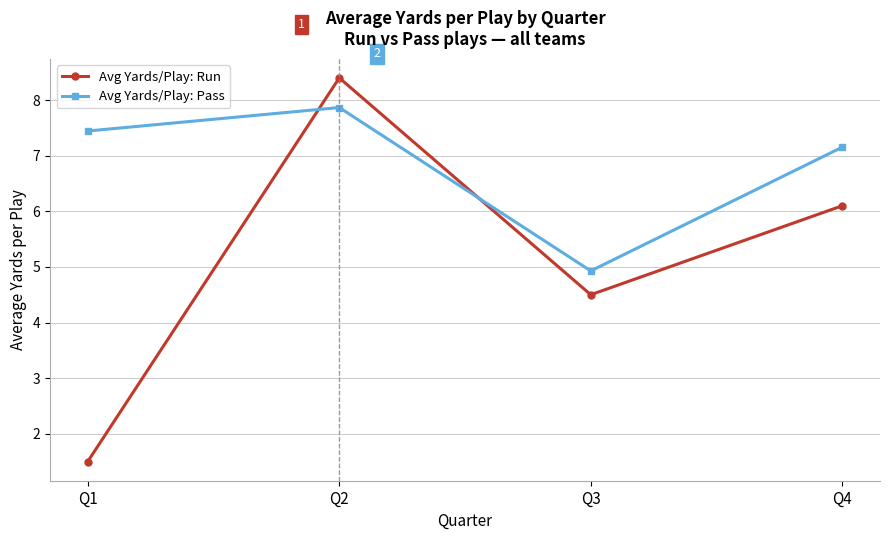

What is the difference between the maximum and second lowest values in the Avg Yards/Play: Pass series?

0.7